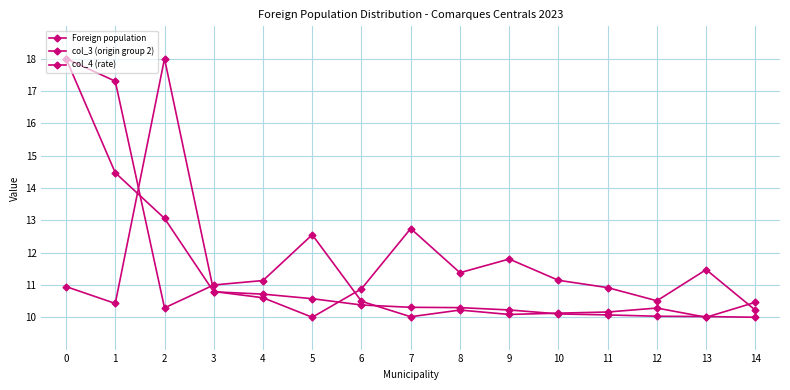

Where is col_4 (rate) nearest to the value 14?

7